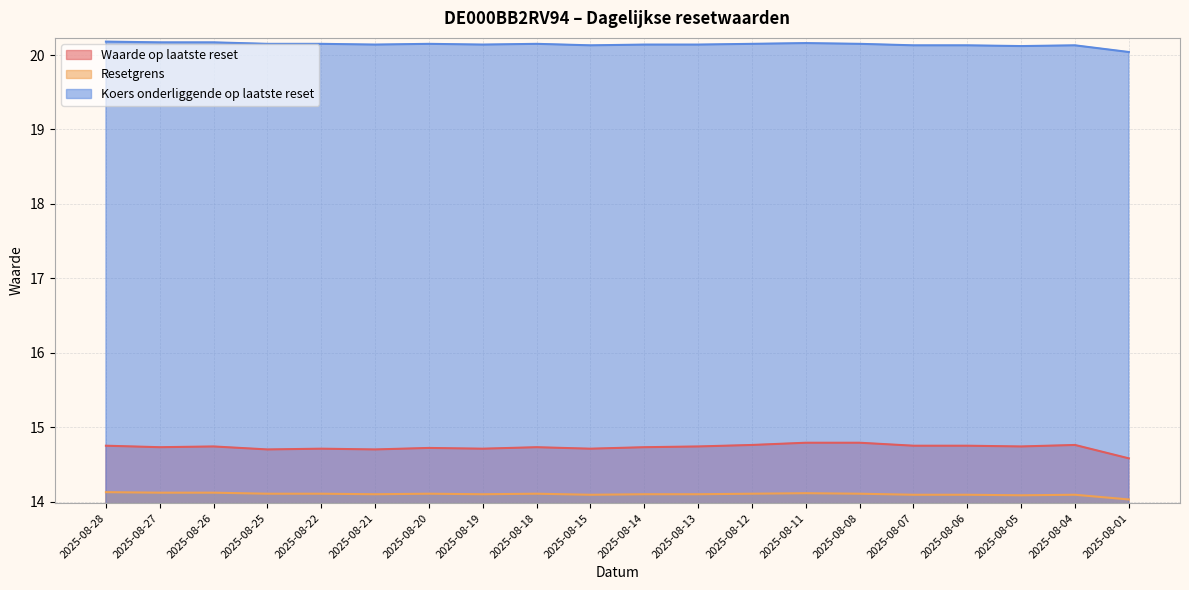

True or false: Waarde op laatste reset and Resetgrens intersect in this chart.

False